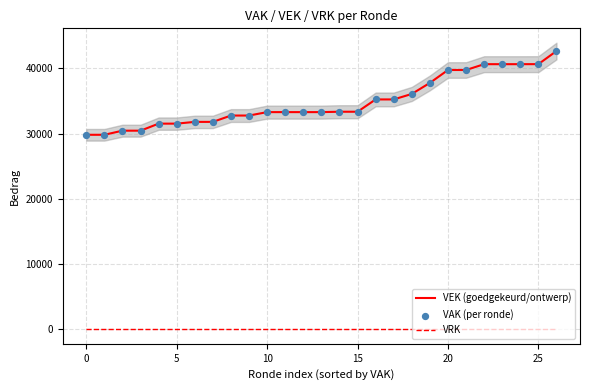

Which series has the largest total across all categories?

VAK (per ronde)